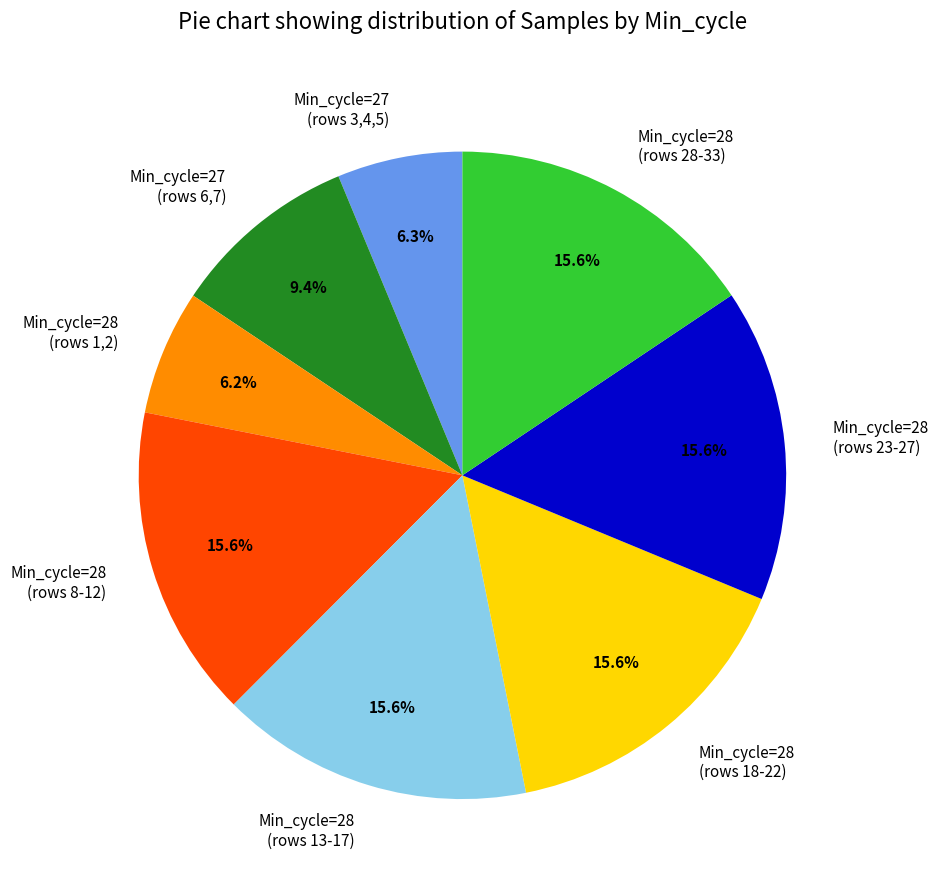

Between Min_cycle=28 (rows 28-33) and Min_cycle=27 (rows 6,7), which is larger?

Min_cycle=28 (rows 28-33)